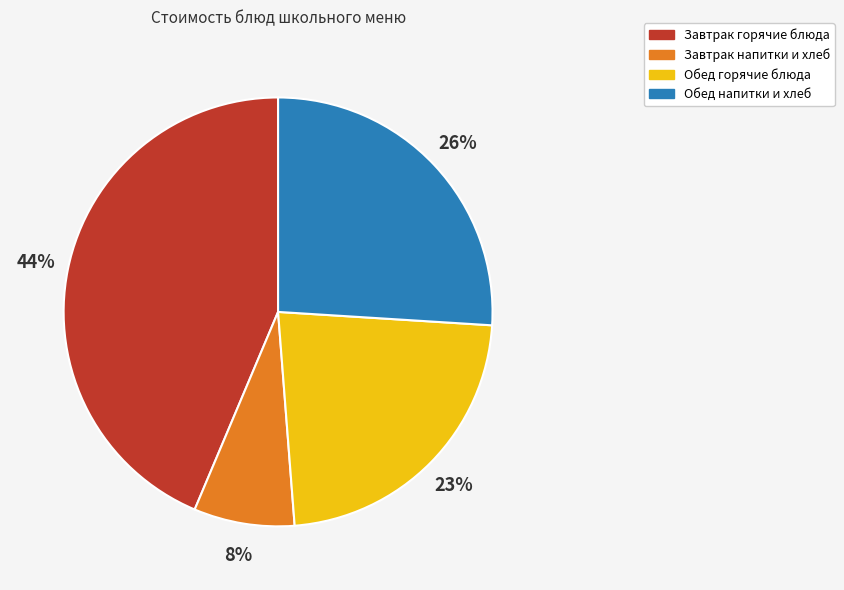

Does any single category account for the majority?

No